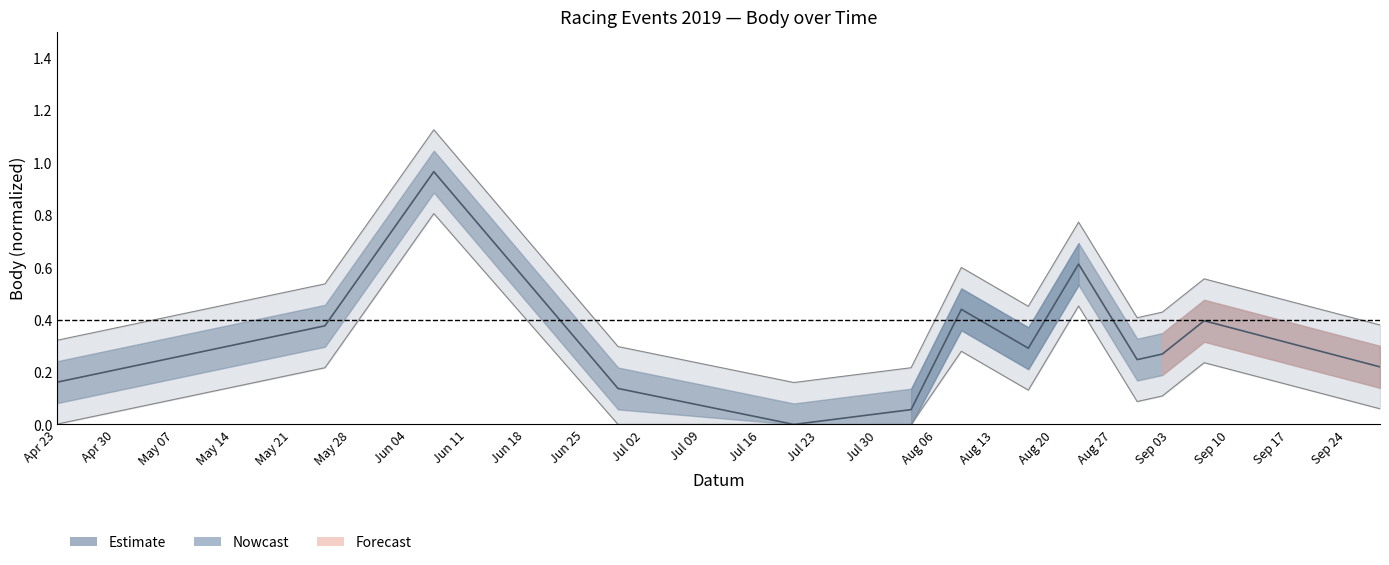

What position from the right is Apr 23?

13